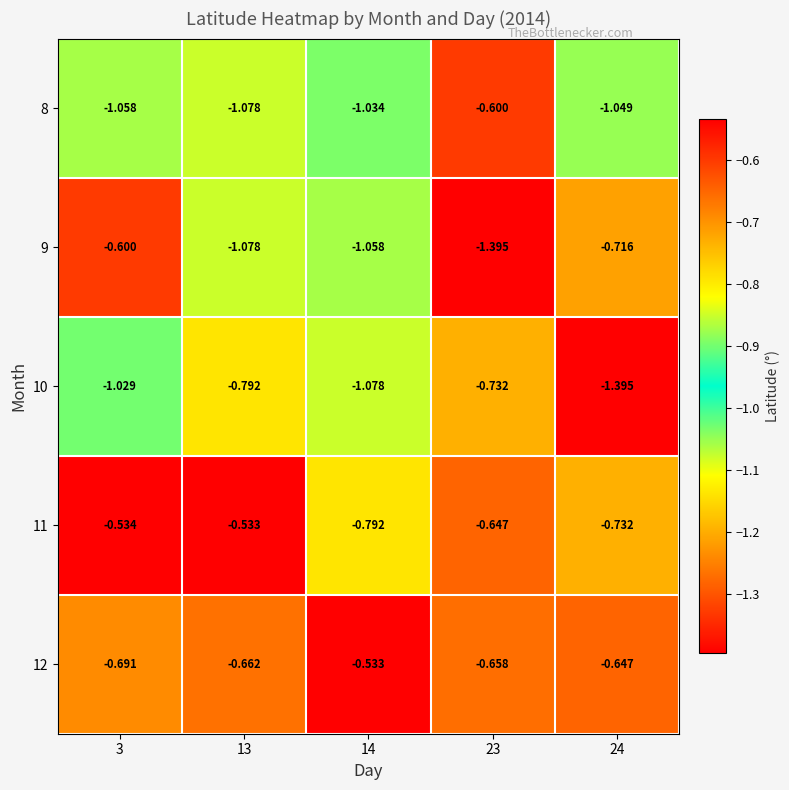

Is the value of 9 at 24 greater than the value of 11 at 23?

No